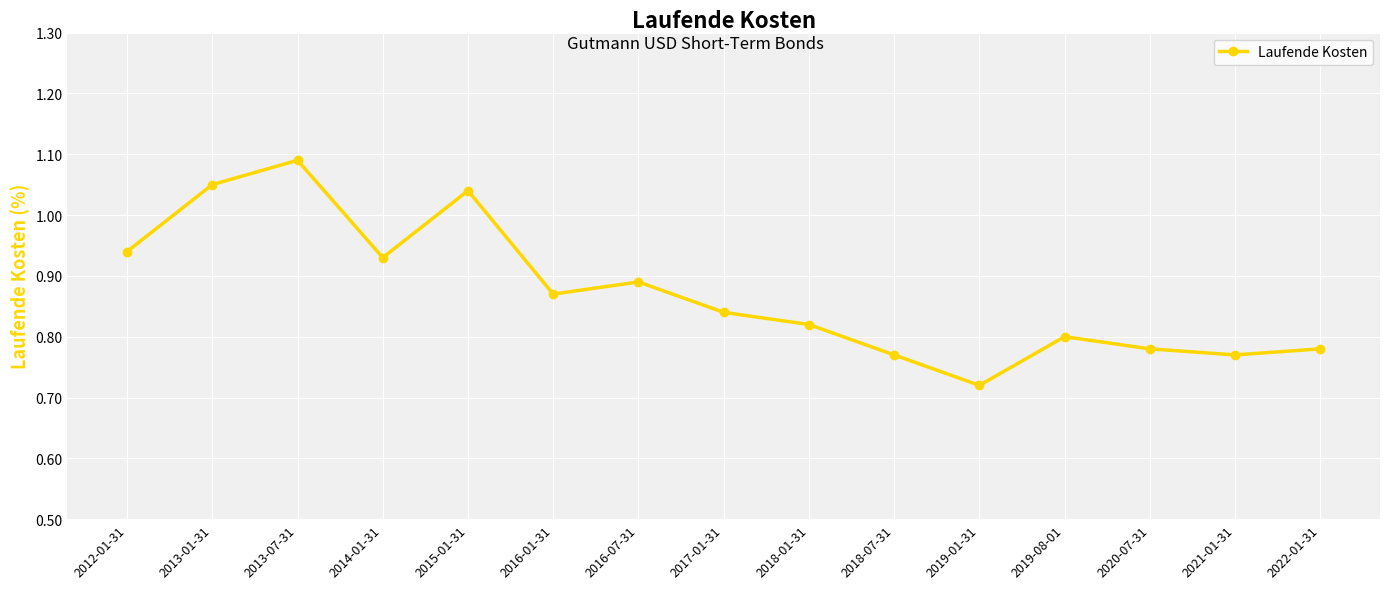

What is the sum of the values at 2015-01-31 and 2022-01-31?

1.8